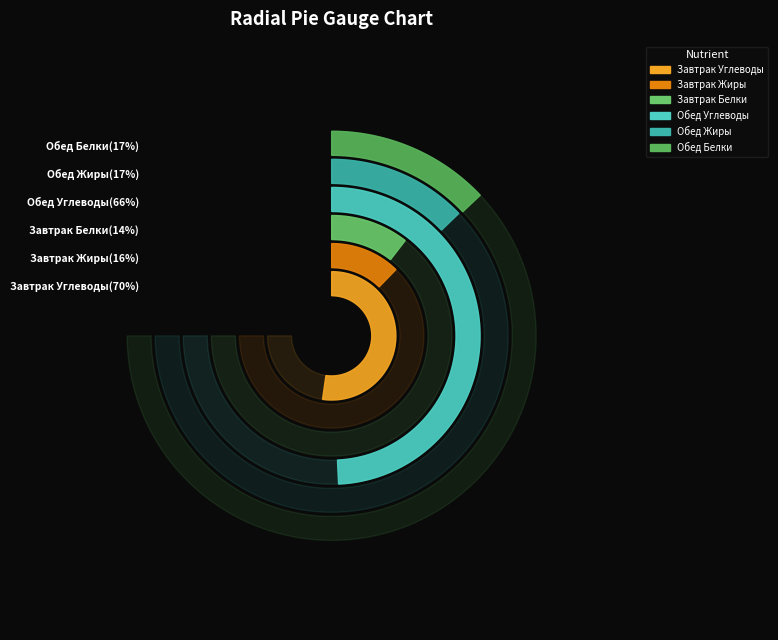

Is the sum of Углеводы and Жиры greater than half?

Yes